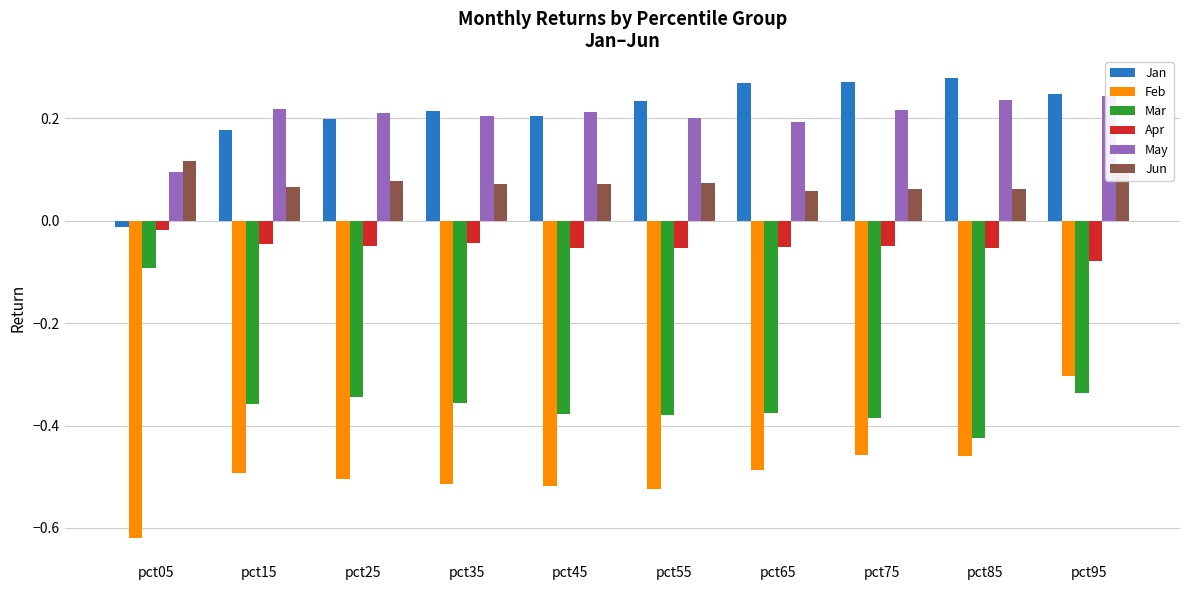

Which label corresponds to the largest value in the chart?

pct85